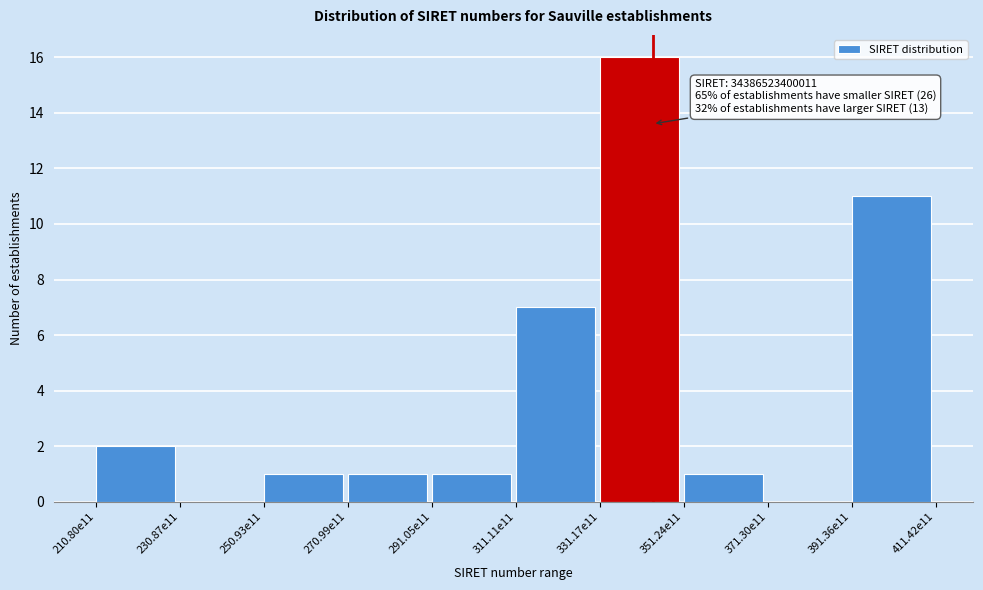

Reading left to right, extract all data points from this chart.

210.80e11=2	230.87e11=0	250.93e11=1	270.99e11=1	291.05e11=1	311.11e11=7	331.17e11=16	351.24e11=1	371.30e11=0	391.36e11=11